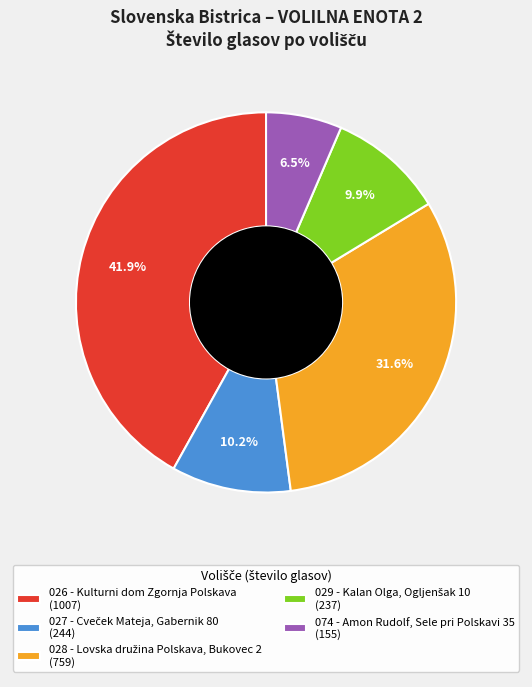

Is 074 - Amon Rudolf, Sele pri Polskavi 35 the majority of the pie?

No